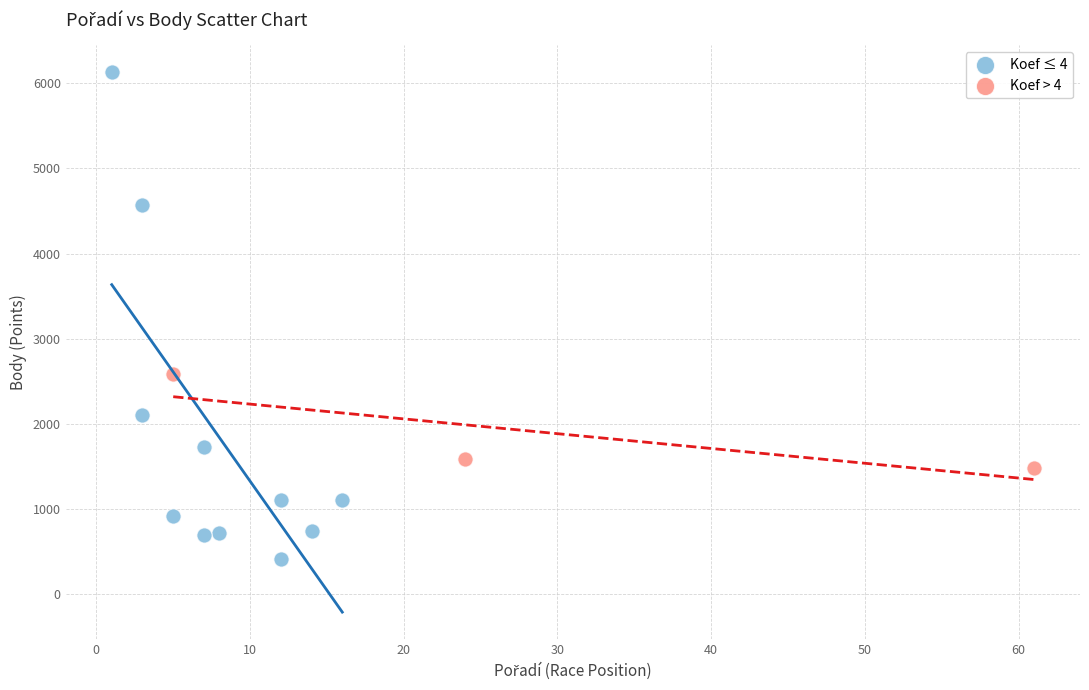

Which series contains the highest Y value?

Koef ≤ 4